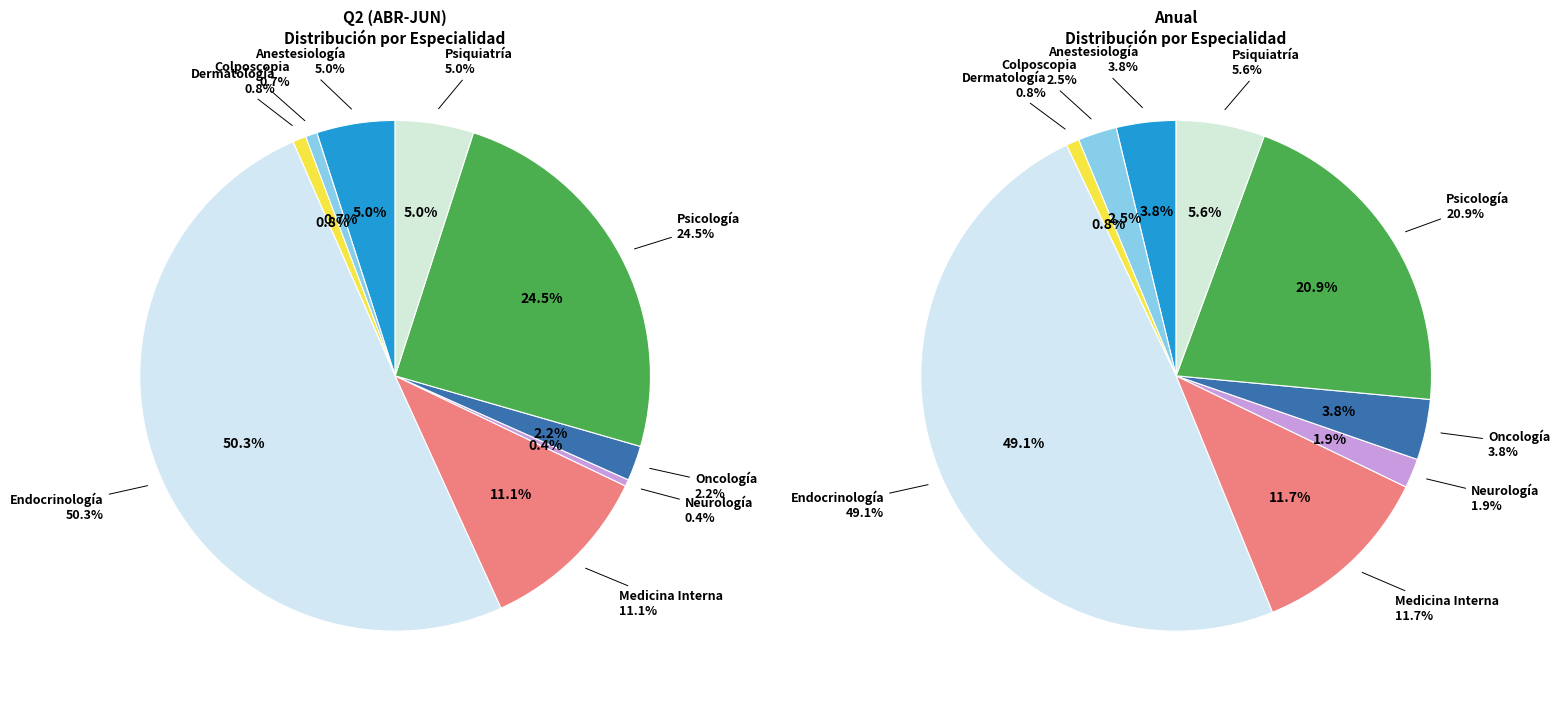

Is it true that Oncología is 1% of the pie?

False